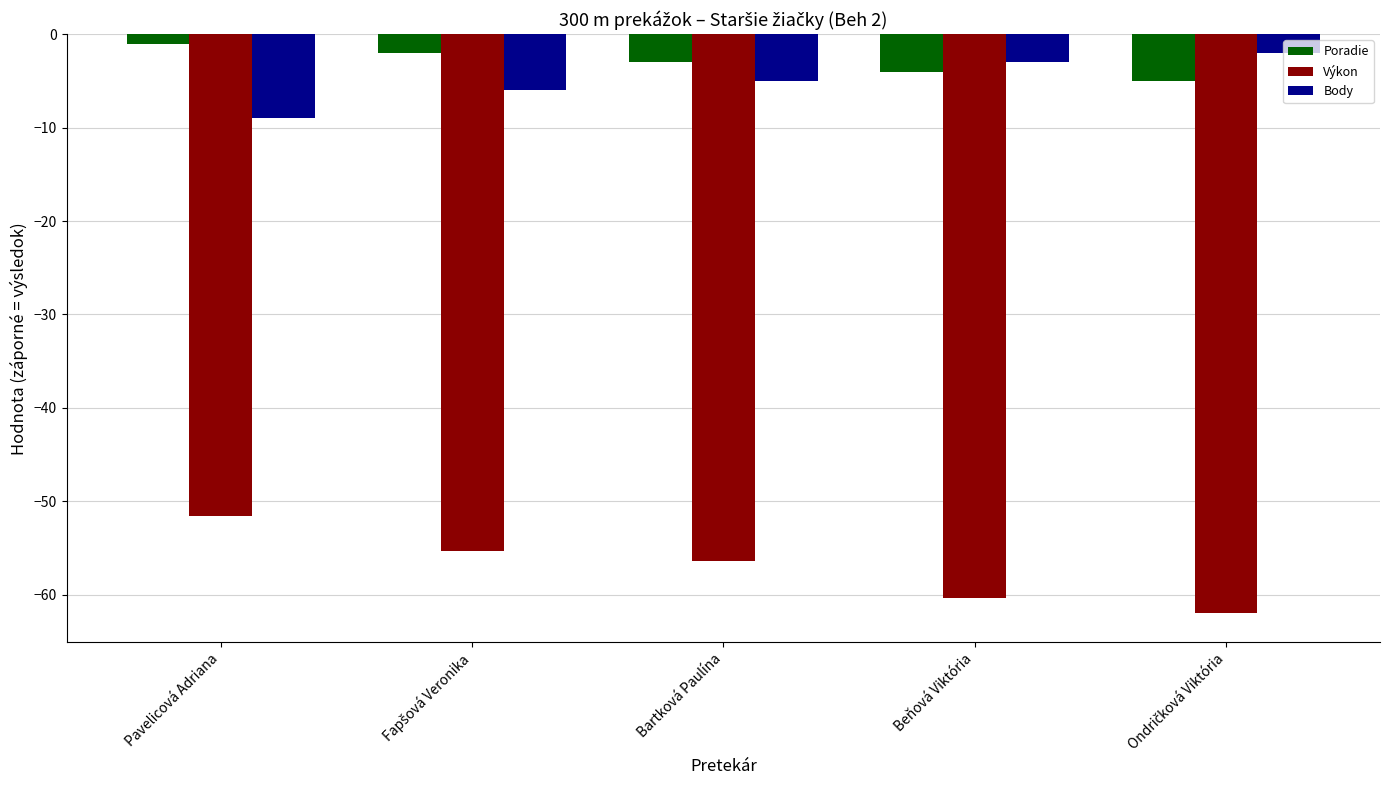

What are all the series names shown in the legend?

Poradie, Výkon, Body